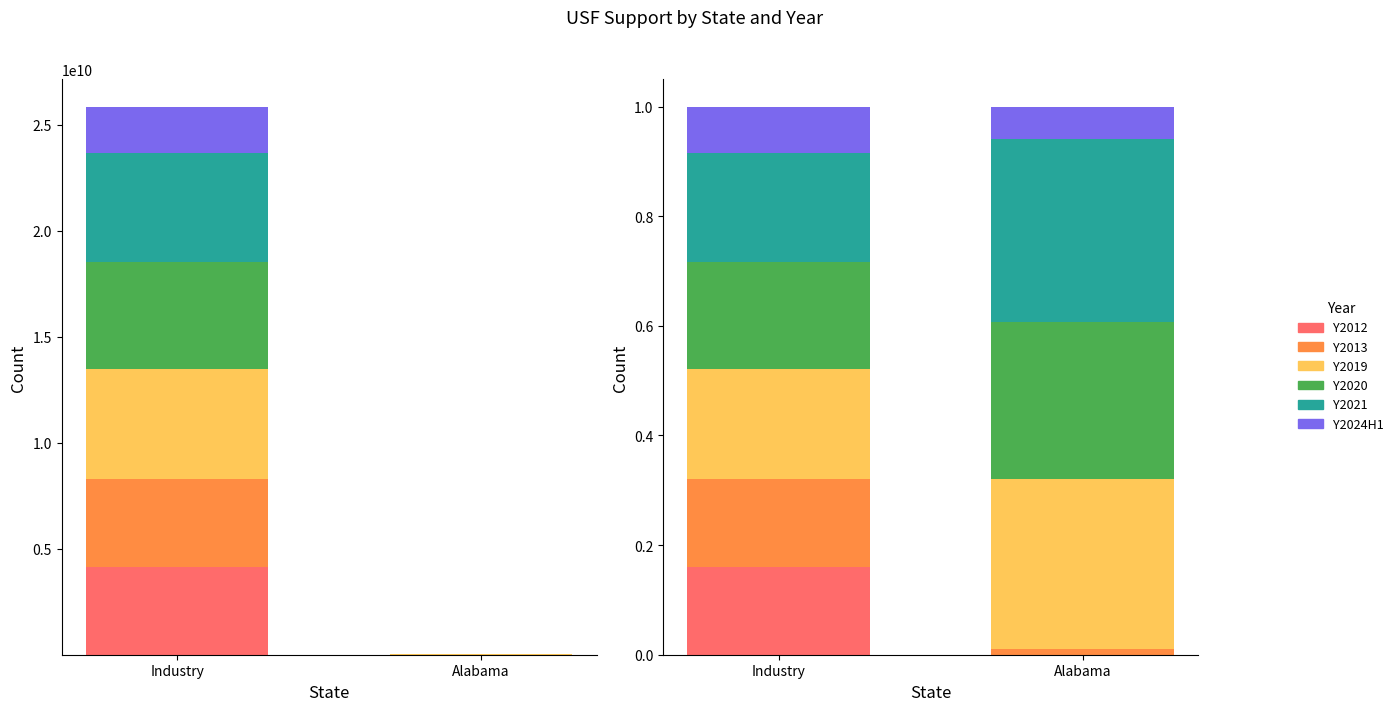

Reading left to right, what are all the values shown in this chart?

Y2012: 0.2	0.0
Y2013: 0.2	0.0
Y2019: 0.2	0.3
Y2020: 0.2	0.3
Y2021: 0.2	0.3
Y2024H1: 0.1	0.1